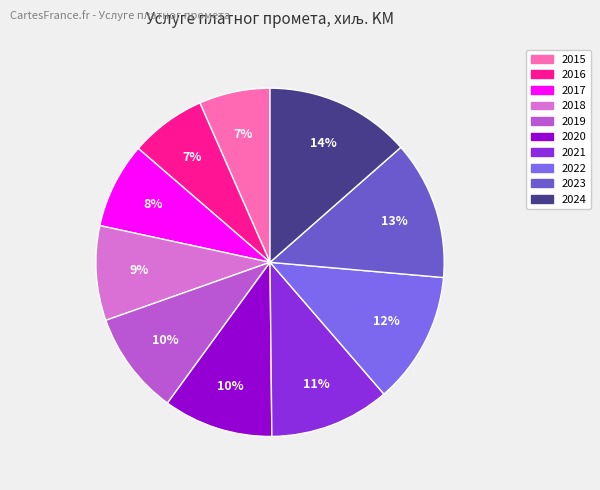

Count the number of slices in the pie.

10